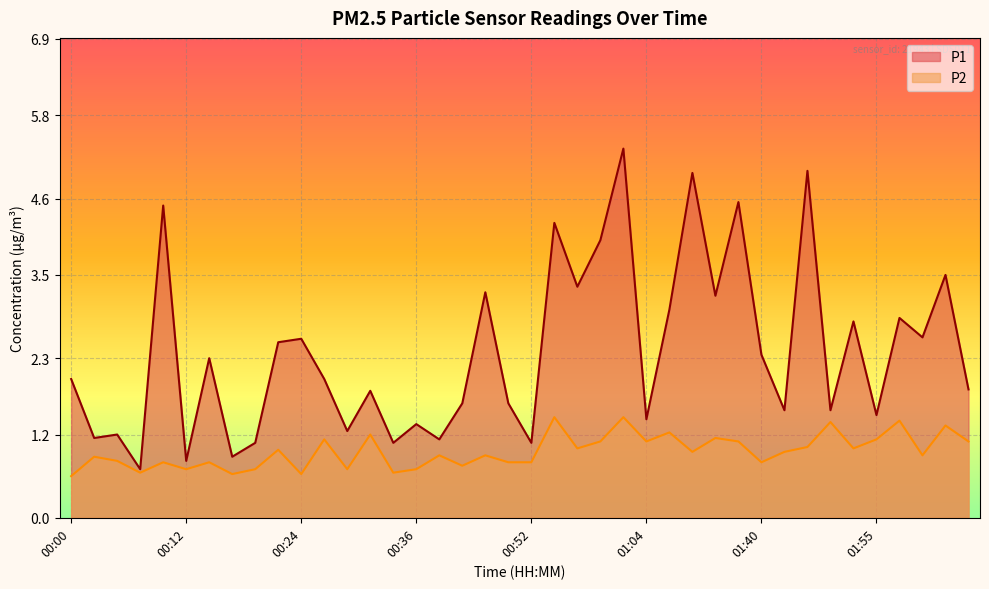

The value of P1 at 00:00 is 2.0. True or false?

True